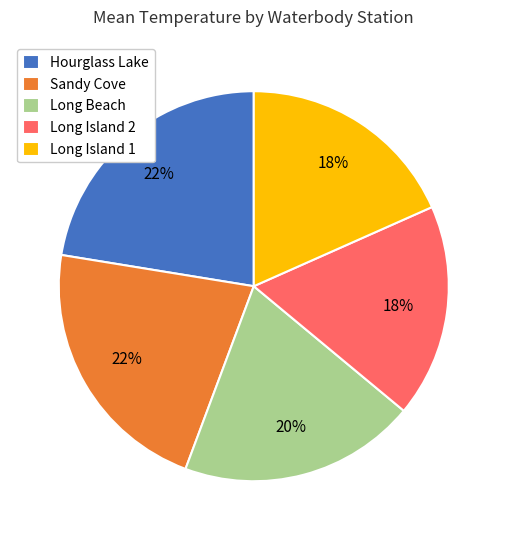

To the nearest percent, what portion does Hourglass Lake represent?

22%